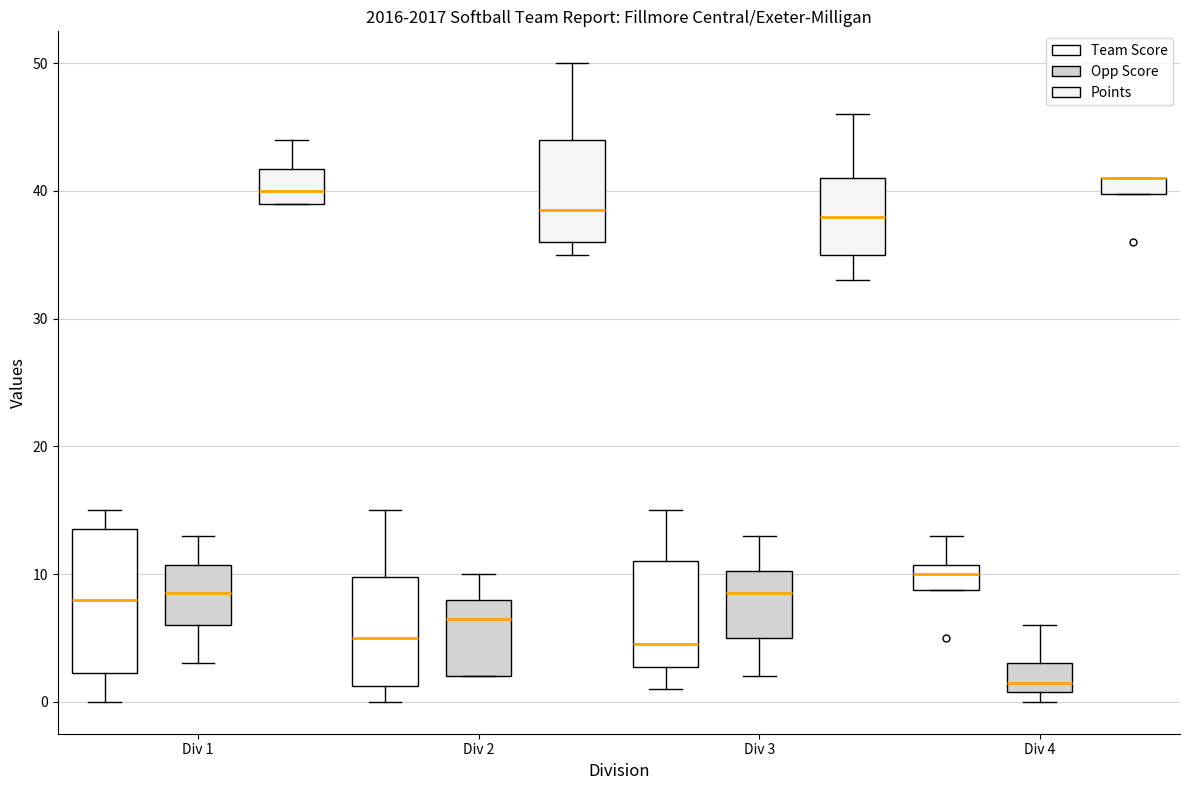

Which box is the tallest, from its lower edge to its upper edge?

Div 1 (Team Score)